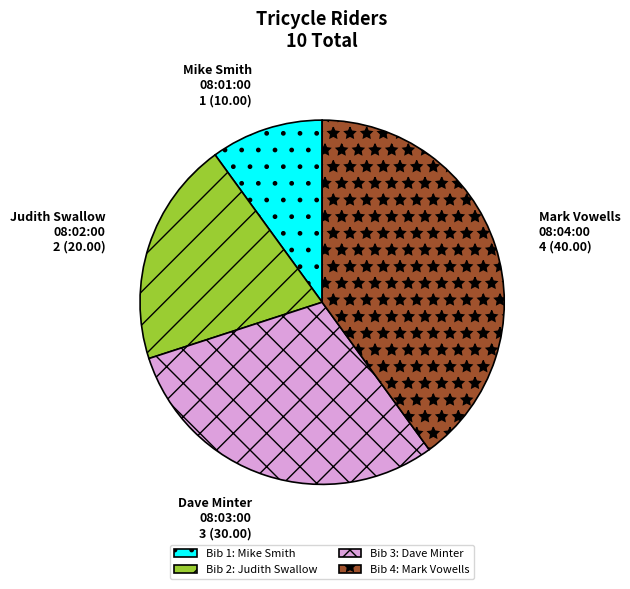

Is there a majority slice in this chart?

No